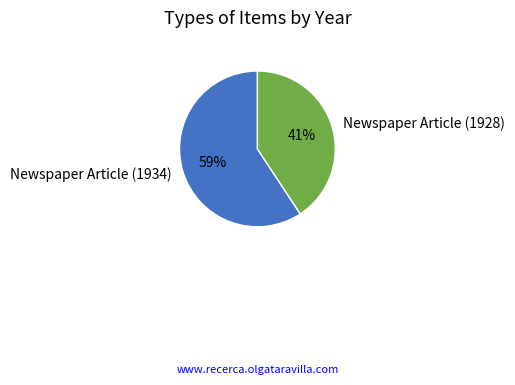

Combined, do Newspaper Article (1934) and Newspaper Article (1928) account for over 50%?

Yes